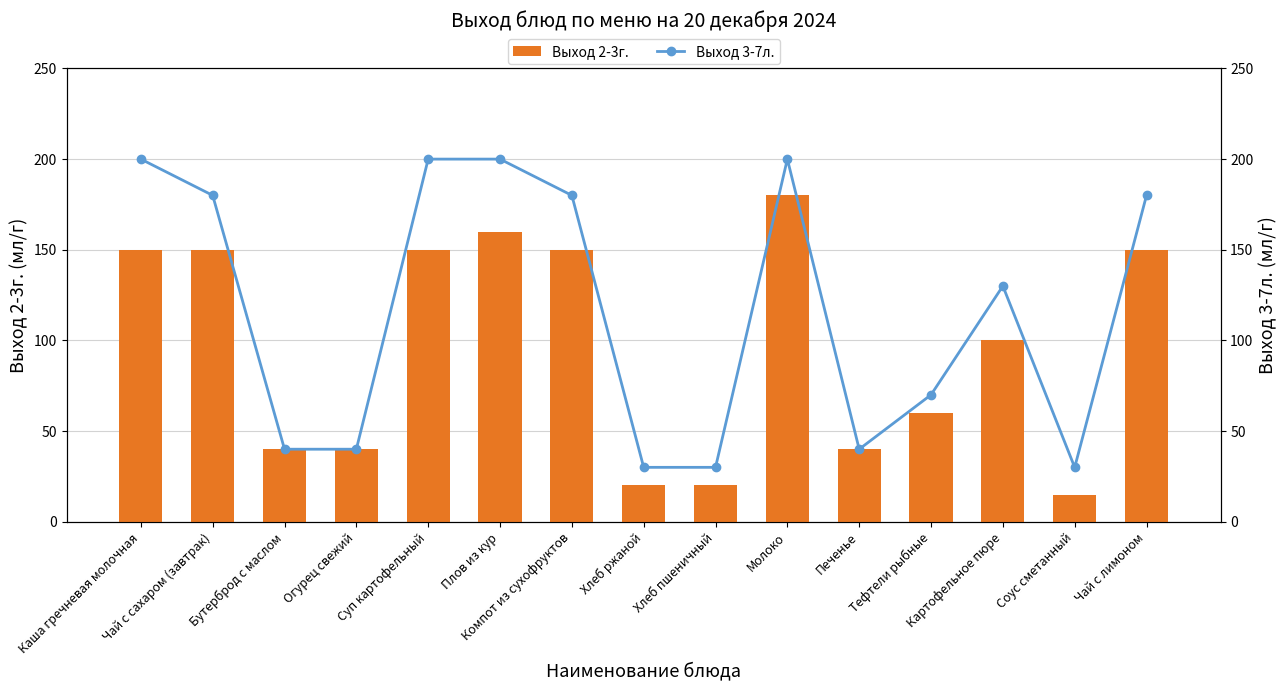

What is the minimum value for Выход 2-3г.?

15